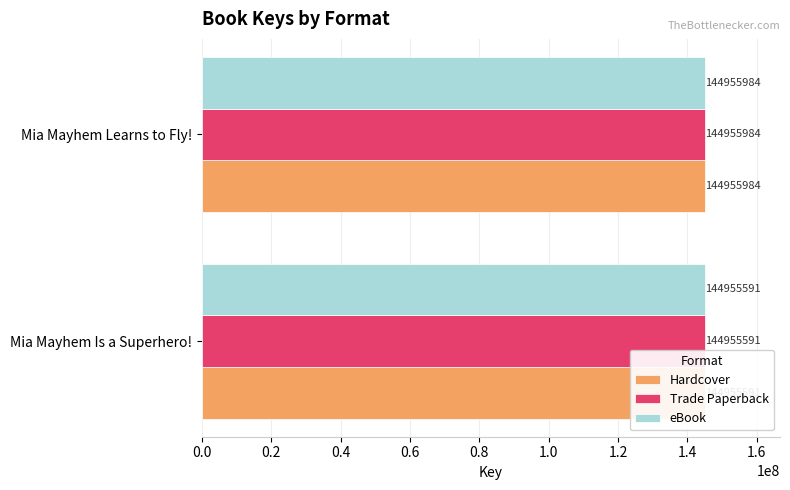

List the series in order of their peak value, lowest first.

Hardcover, Trade Paperback, eBook